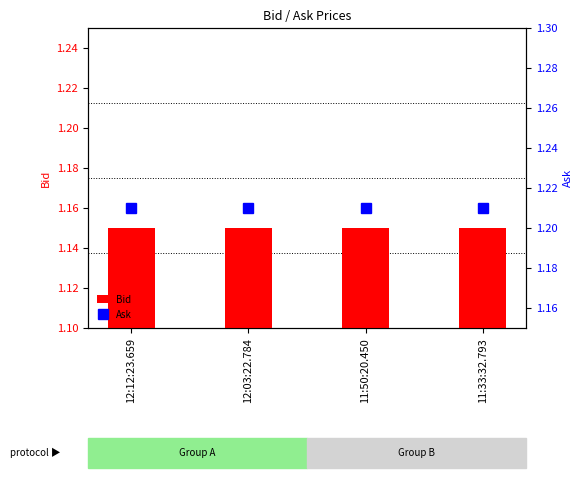

What is the sum of the Ask values at 11:33:32.793 and 12:03:22.784?

2.4